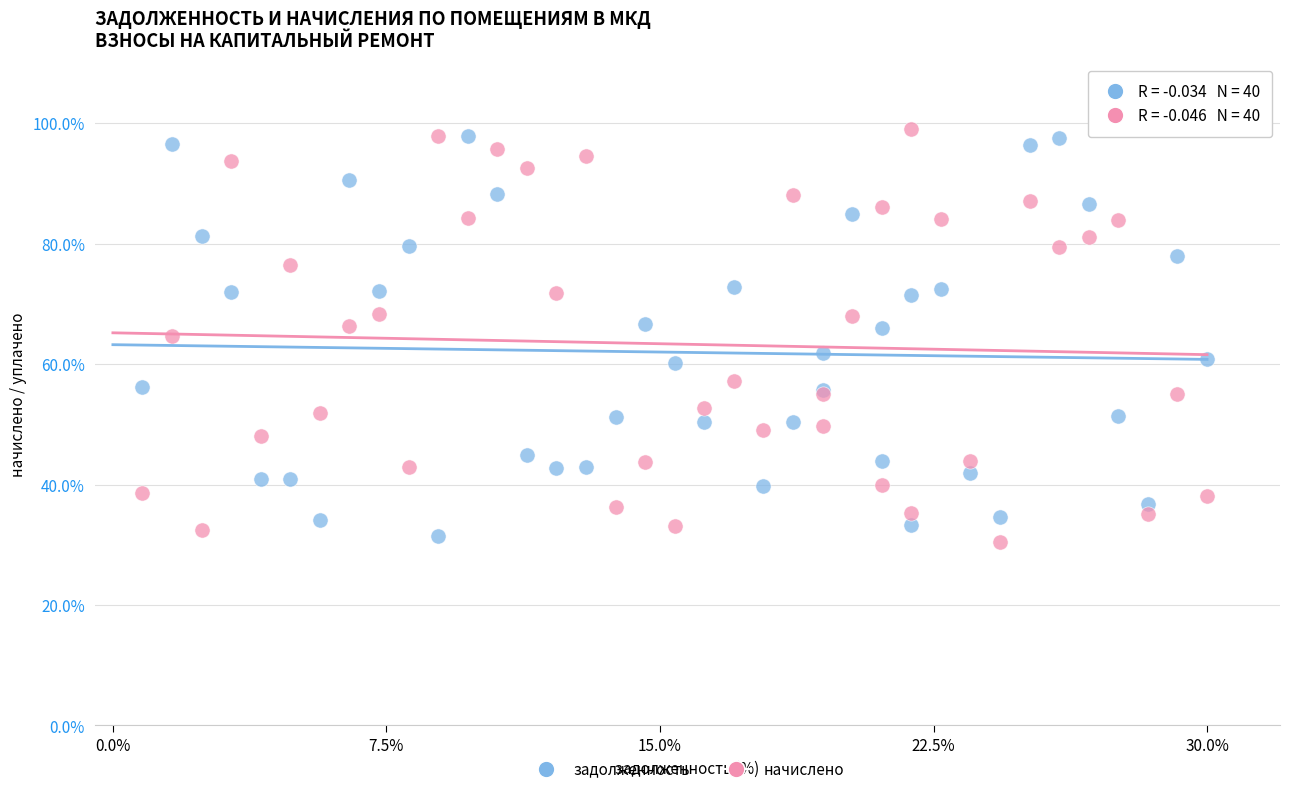

What are all the series names shown in the legend?

задолженность, начислено